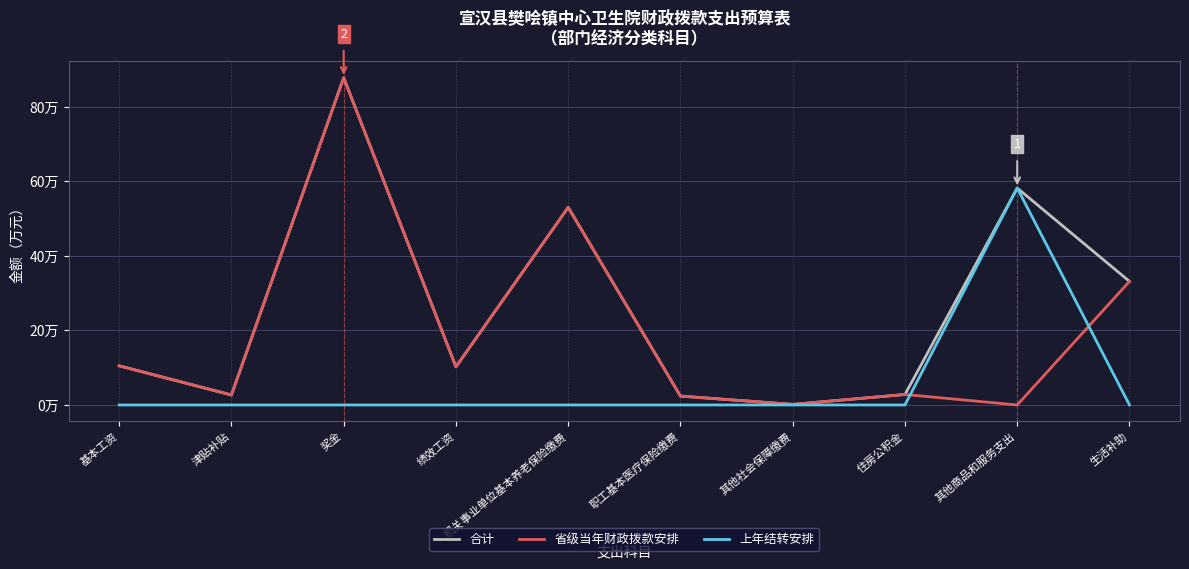

Which series has the largest range (max minus min)?

省级当年财政拨款安排